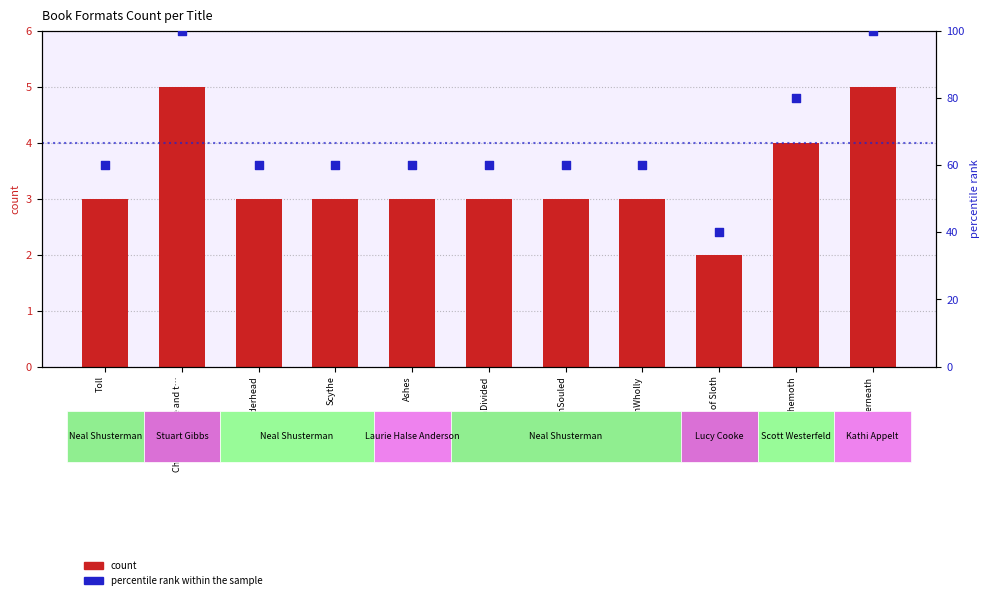

At how many categories does at least one series exceed 29?

11